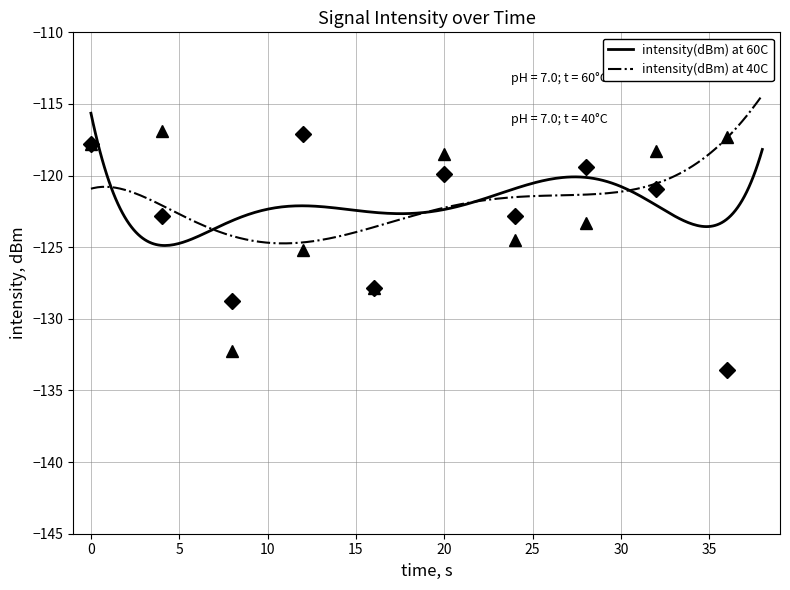

What is the maximum value for intensity(dBm) at 40C?

-114.4